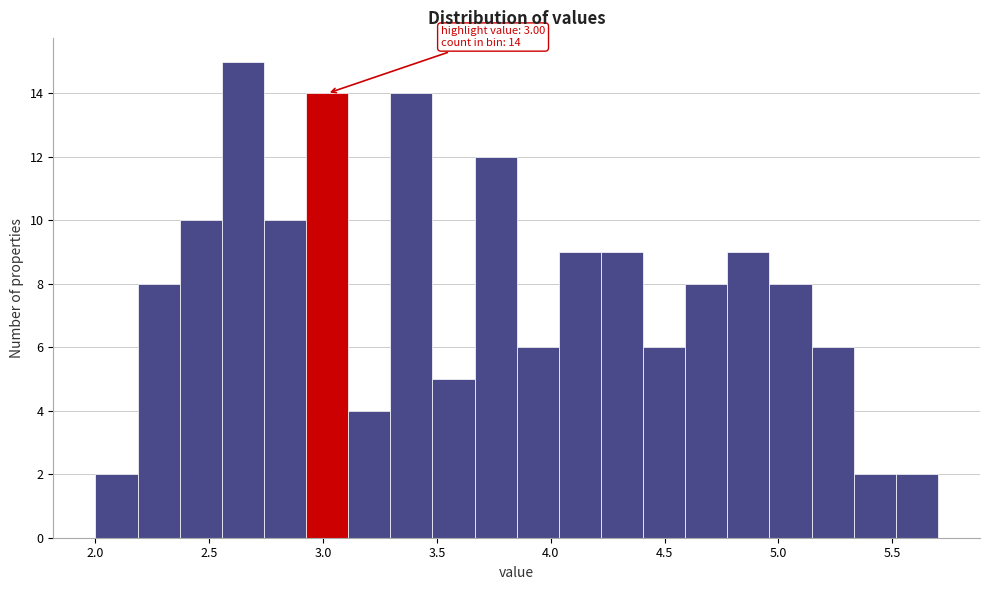

Around what value on the x-axis is the tallest bar? Give the approximate position of its centre, as read against the axis.

2.65